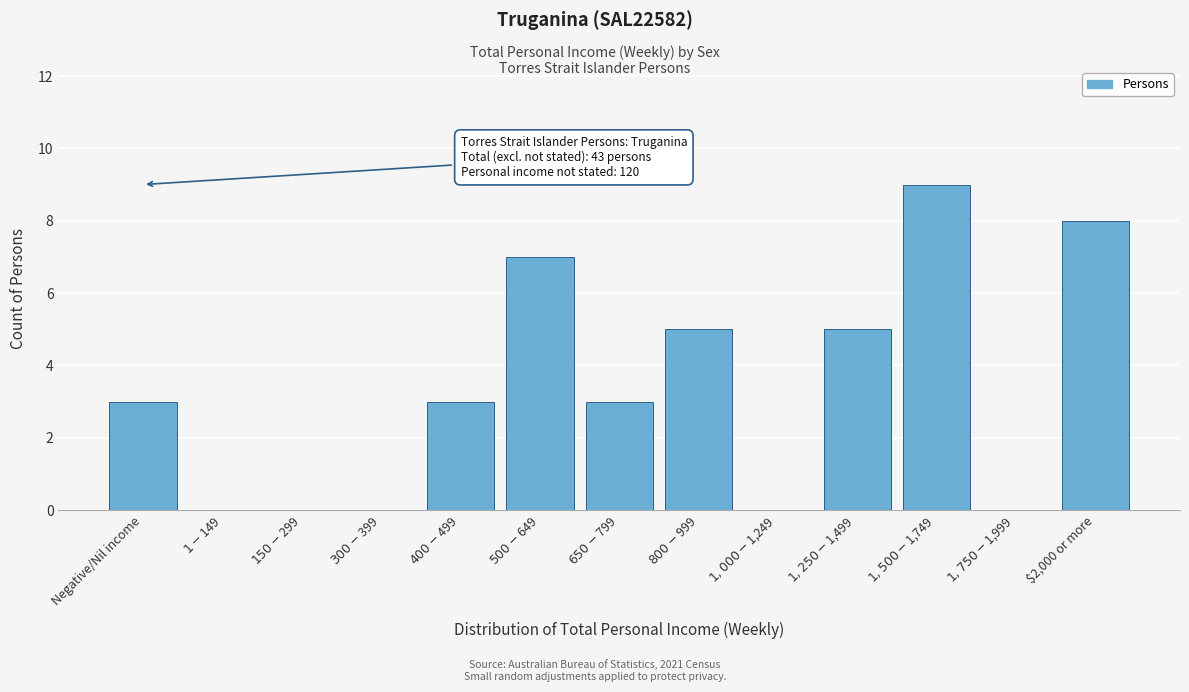

The chart shows a value of 12 at $2,000 or more. True or false?

False